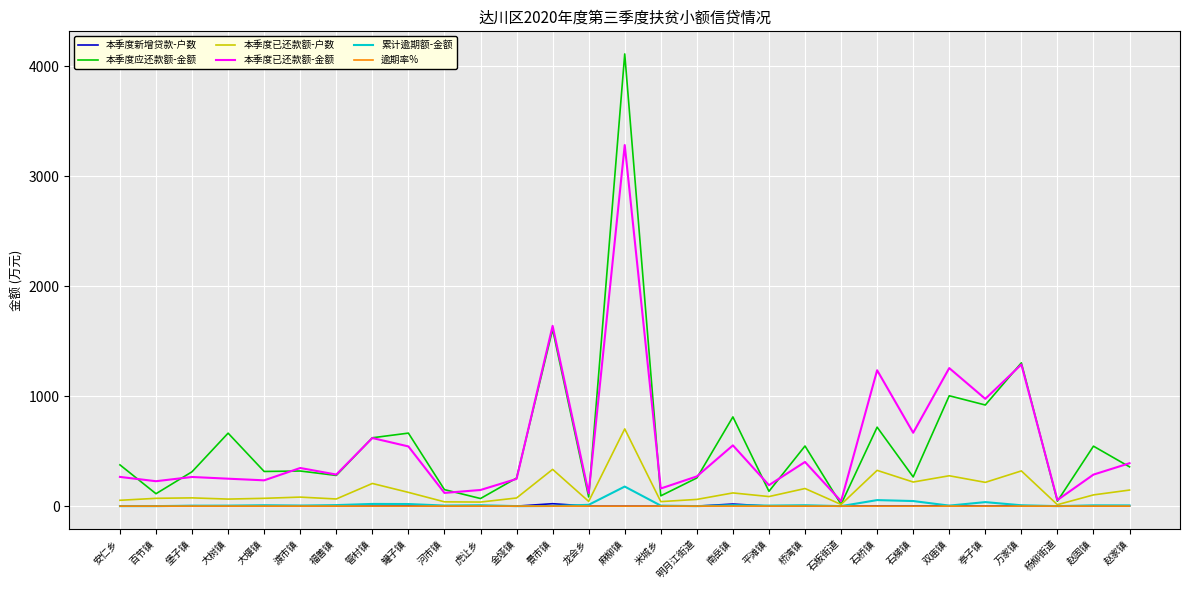

What is the total value across all series at 赵家镇?

900.6